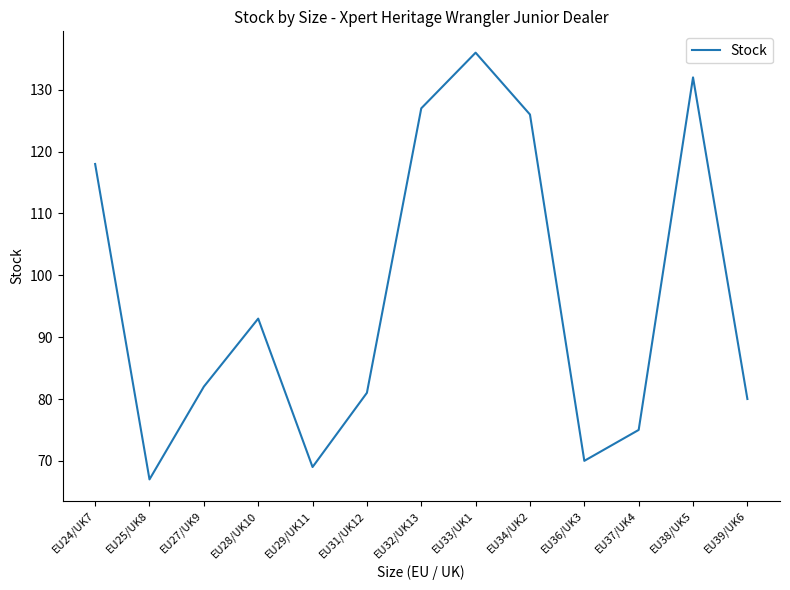

Reading left to right, extract all data points from this chart.

EU24/UK7=118	EU25/UK8=67	EU27/UK9=82	EU28/UK10=93	EU29/UK11=69	EU31/UK12=81	EU32/UK13=127	EU33/UK1=136	EU34/UK2=126	EU36/UK3=70	EU37/UK4=75	EU38/UK5=132	EU39/UK6=80